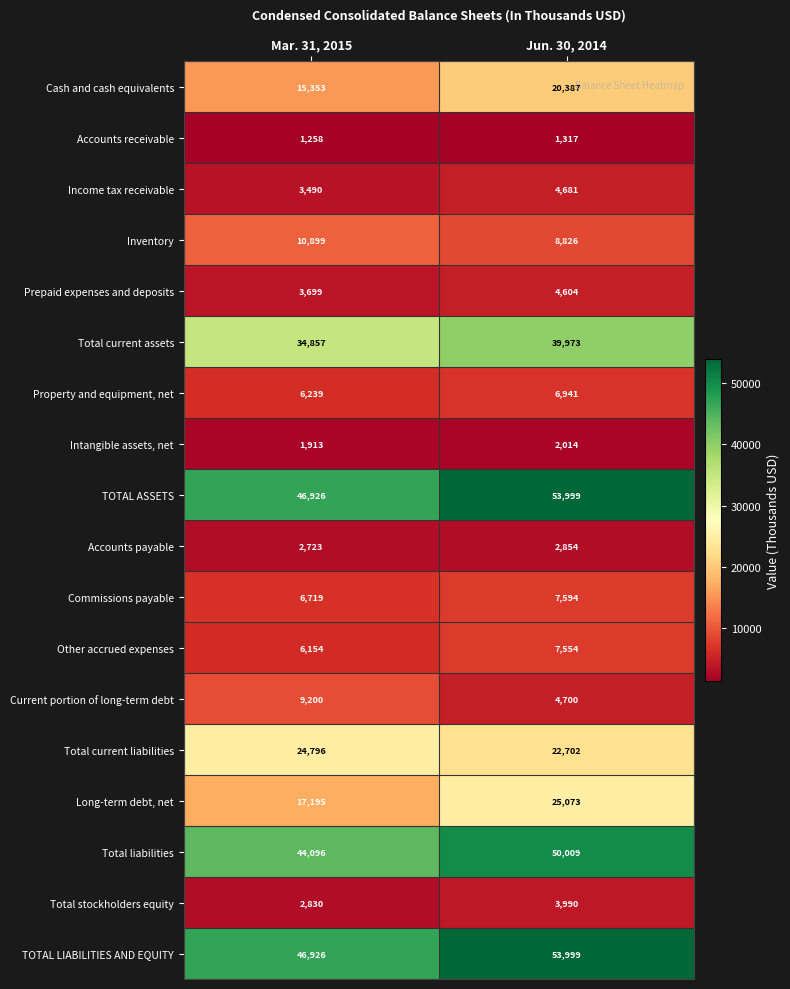

What is the approximate value of Income tax receivable at Mar. 31, 2015?

3490